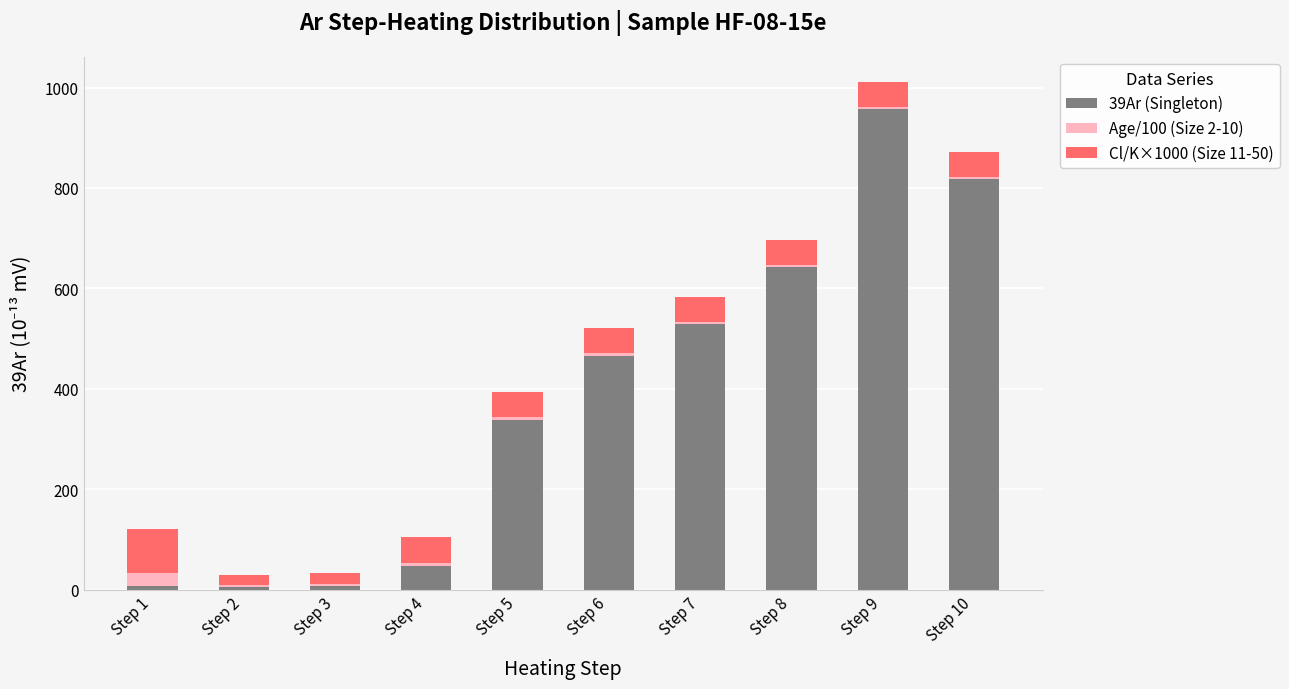

What are all the series names shown in the legend?

39Ar (Singleton), Age/100 (Size 2-10), Cl/K×1000 (Size 11-50)